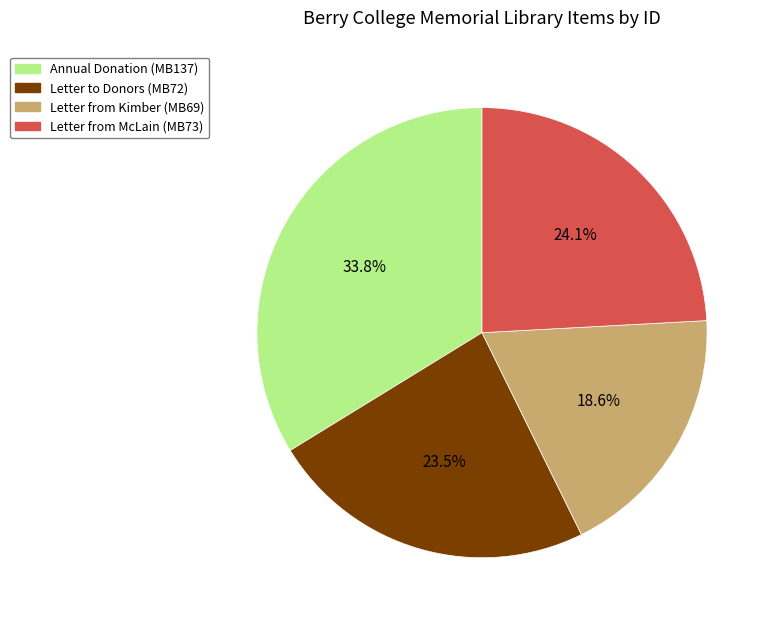

Which category has the smallest portion of the pie?

Letter from Kimber (MB69)